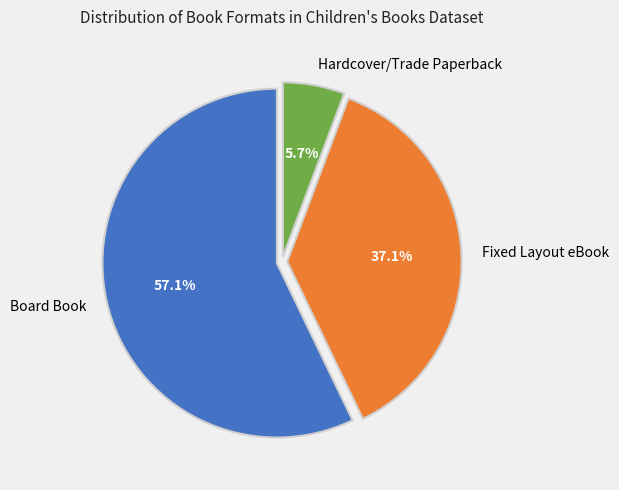

What portion of the pie excludes Hardcover/Trade Paperback?

94.3%